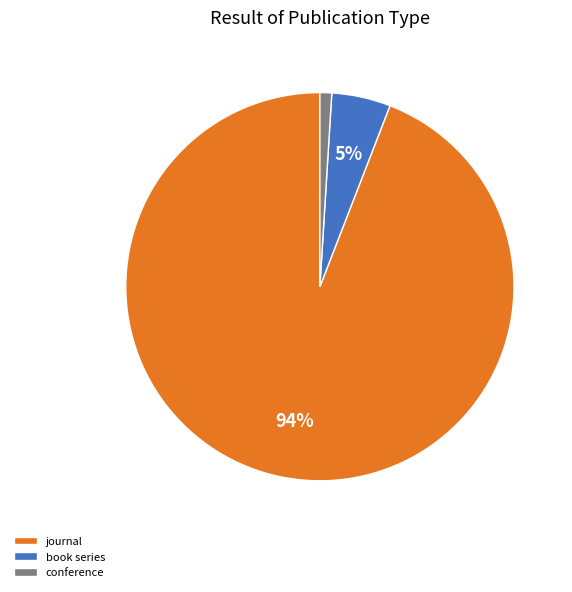

Count the number of slices in the pie.

3